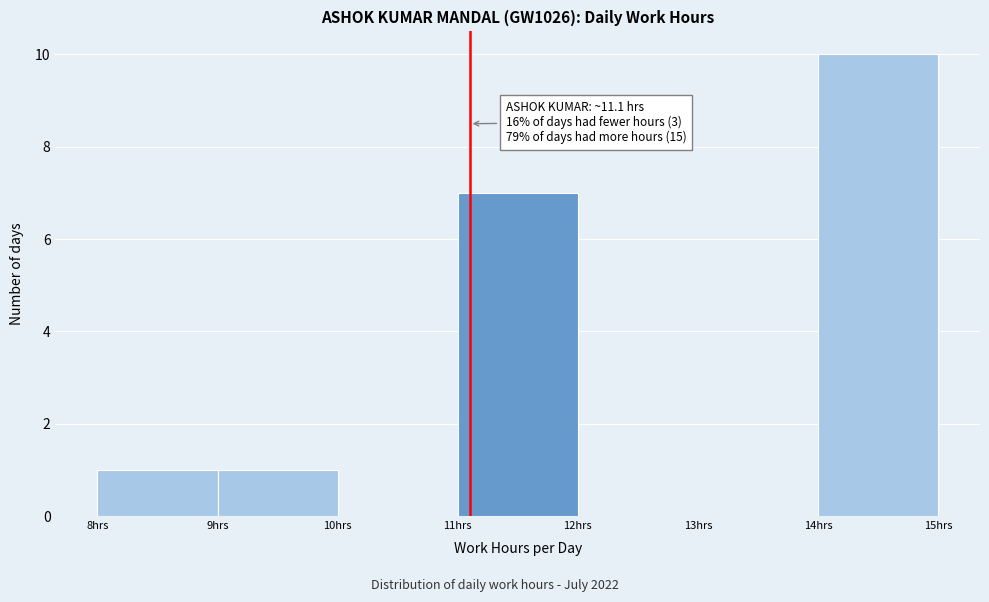

Which range on the x-axis has the tallest bar?

14 to 15